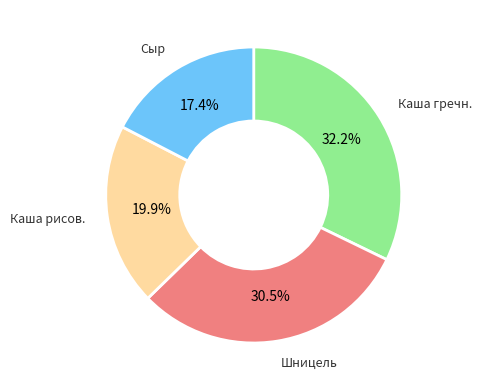

To the nearest percent, what is the average slice percentage?

25%